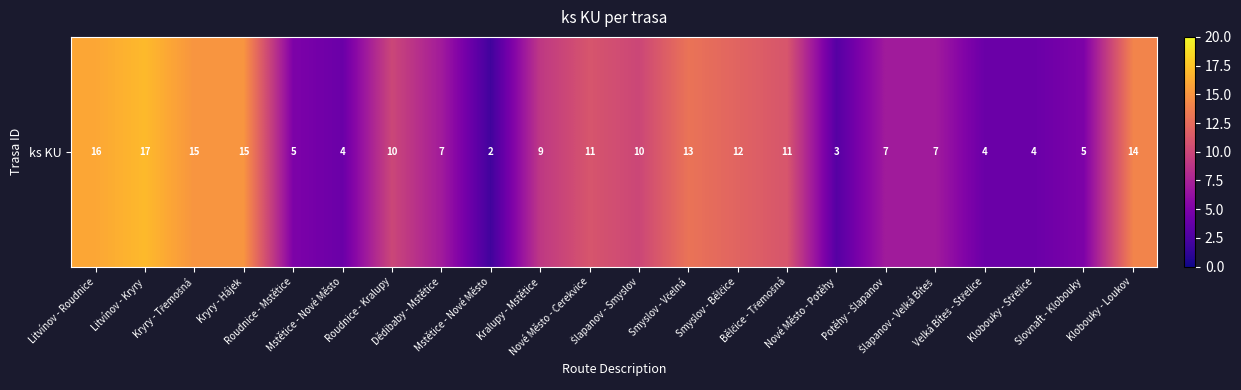

Rank the categories by value from highest to lowest.

Litvínov - Kryry, Litvínov - Roudnice, Kryry - Třemošná, Kryry - Hájek, Klobouky - Loukov, Smyslov - Včelná, Smyslov - Bělčice, Nové Město - Cerekvice, Bělčice - Třemošná, Roudnice - Kralupy, Šlapanov - Smyslov, Kralupy - Mstětice, Dědibaby - Mstětice, Potěhy - Šlapanov, Šlapanov - Velká Bíteš, Roudnice - Mstětice, Slovnaft - Klobouky, Mstětice - Nové Město, Velká Bíteš - Střelice, Klobouky - Střelice, Nové Město - Potěhy, Mstětice - Nové Město